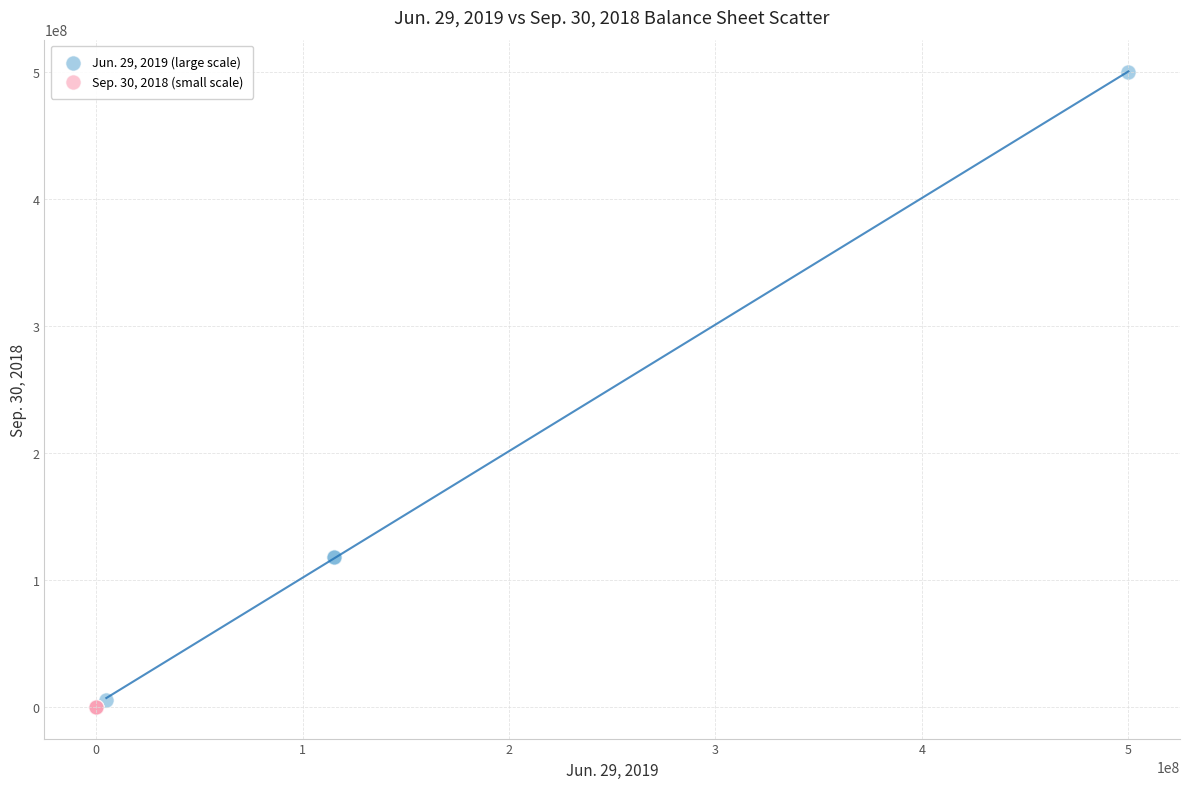

What are all the series names shown in the legend?

Jun. 29, 2019 (large scale), Sep. 30, 2018 (small scale)